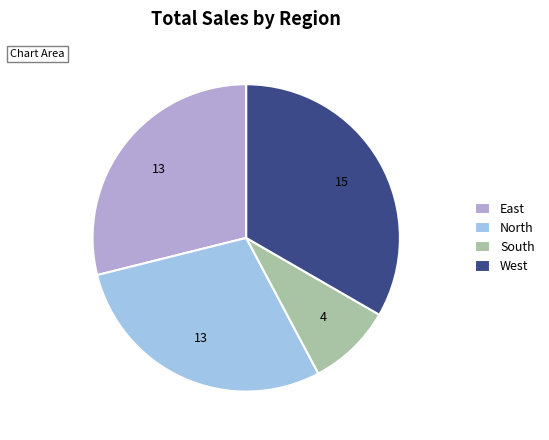

Which has a higher value, South or West?

West